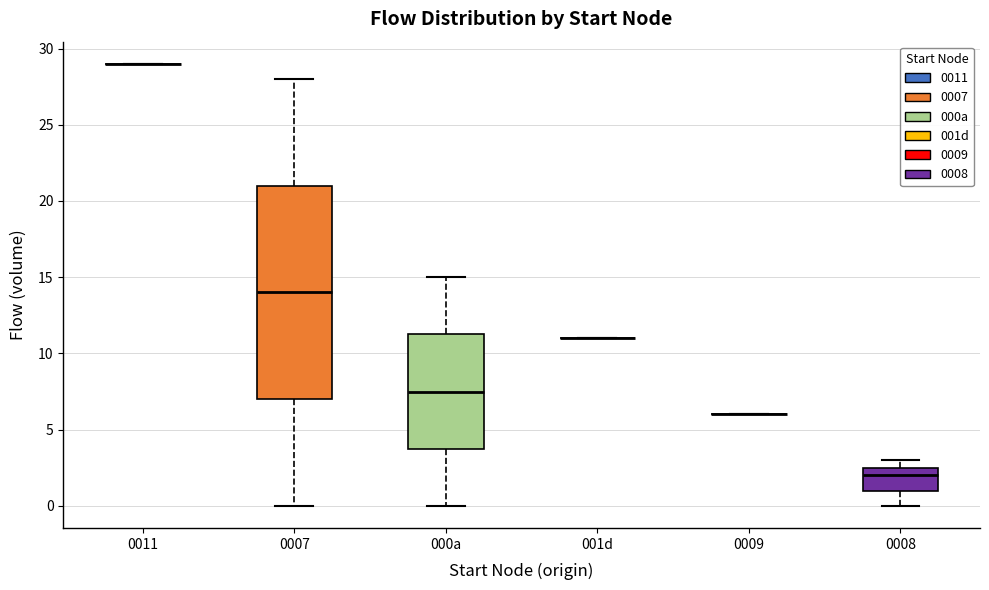

Reading left to right, read every box against the y-axis: the position of its median line, the range the box covers, and the ends of its whiskers. The values are not printed on the chart, so give them approximately, as read against the axis.

0011: box collapsed to a line at 29.0, whiskers 29.0 to 29.0
0007: median 14.0, box 7.0 to 21.0, whiskers 0.0 to 28.0
000a: median 7.5, box 4.0 to 11.5, whiskers 0.0 to 15.0
001d: box collapsed to a line at 11.0, whiskers 11.0 to 11.0
0009: box collapsed to a line at 6.0, whiskers 6.0 to 6.0
0008: median 2.0, box 1.0 to 2.5, whiskers 0.0 to 3.0